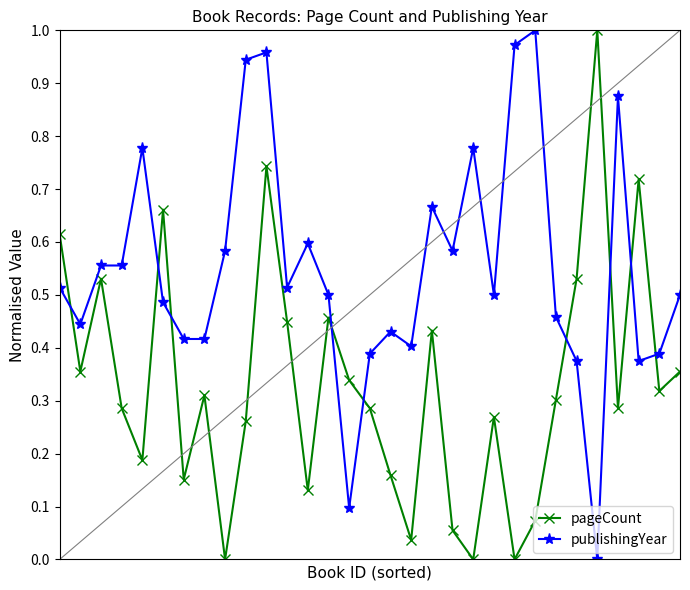

Which series has the largest total across all categories?

publishingYear